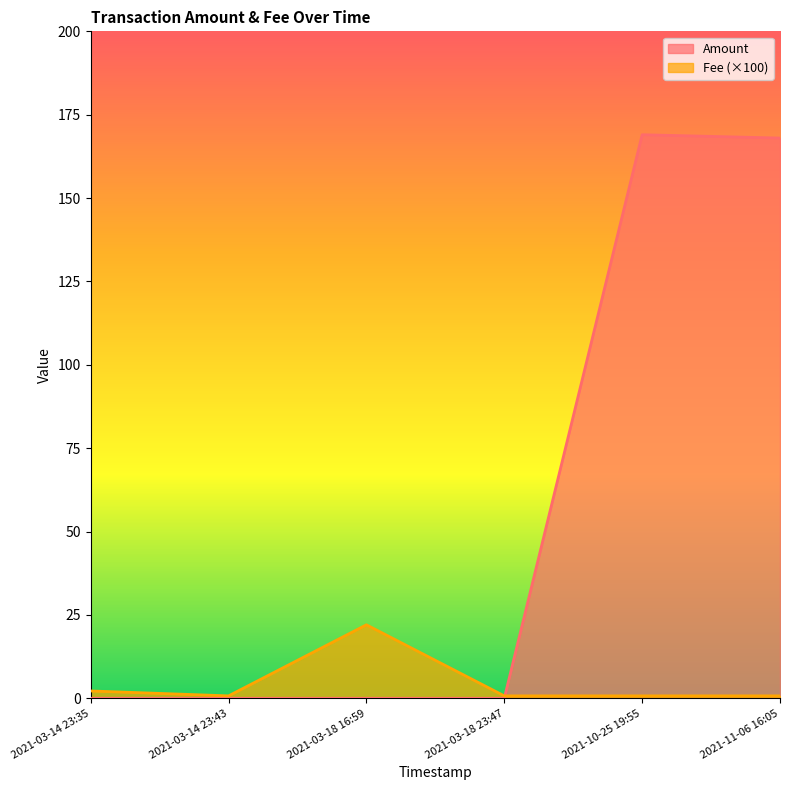

At which category does the chart reach its minimum across all series?

2021-03-14 23:35